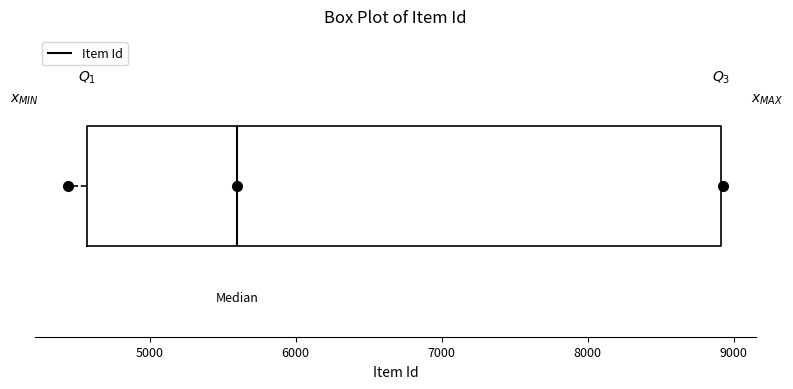

Transcribe this box plot: give where the median line is, the range the box spans, and where the two whiskers end, as read against the x-axis. The values are not printed on the chart, so give them approximately, as read against the axis.

median 5600, box 4600 to 8900, whiskers 4400 to 8900